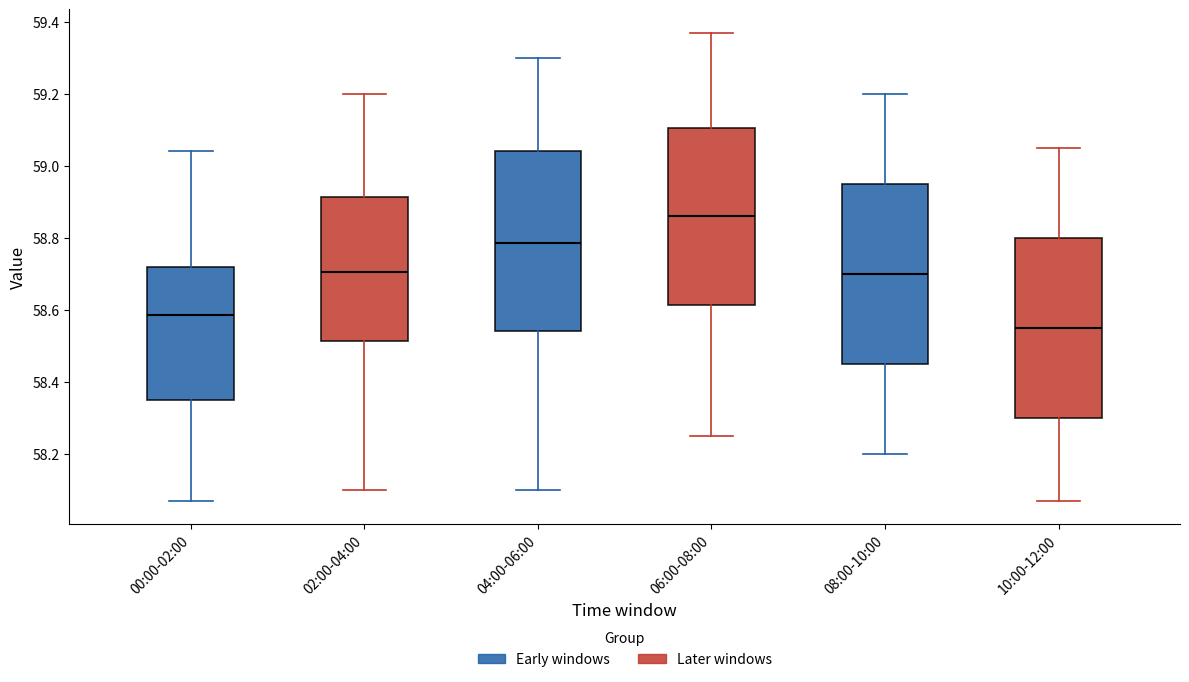

Reading left to right, read every box against the y-axis: the position of its median line, the range the box covers, and the ends of its whiskers. The values are not printed on the chart, so give them approximately, as read against the axis.

00:00-02:00: median 58.58, box 58.36 to 58.72, whiskers 58.08 to 59.04
02:00-04:00: median 58.70, box 58.52 to 58.92, whiskers 58.10 to 59.20
04:00-06:00: median 58.78, box 58.54 to 59.04, whiskers 58.10 to 59.30
06:00-08:00: median 58.86, box 58.62 to 59.10, whiskers 58.26 to 59.38
08:00-10:00: median 58.70, box 58.46 to 58.96, whiskers 58.20 to 59.20
10:00-12:00: median 58.56, box 58.30 to 58.80, whiskers 58.08 to 59.06